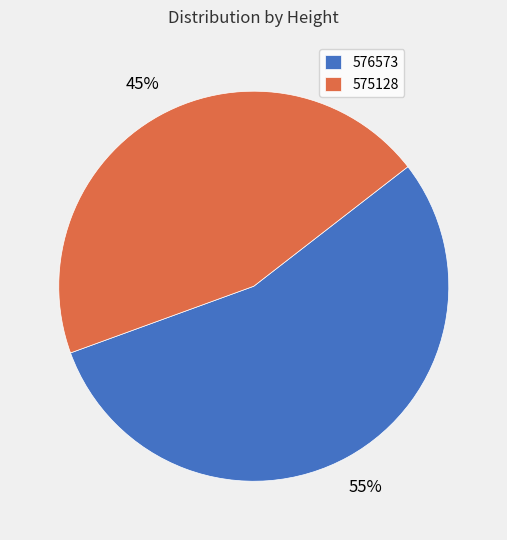

Count the number of slices in the pie.

2